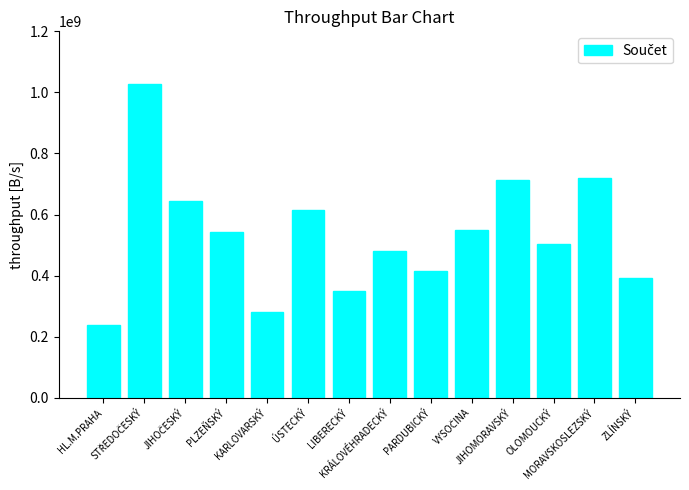

Count the number of categories in the chart.

14